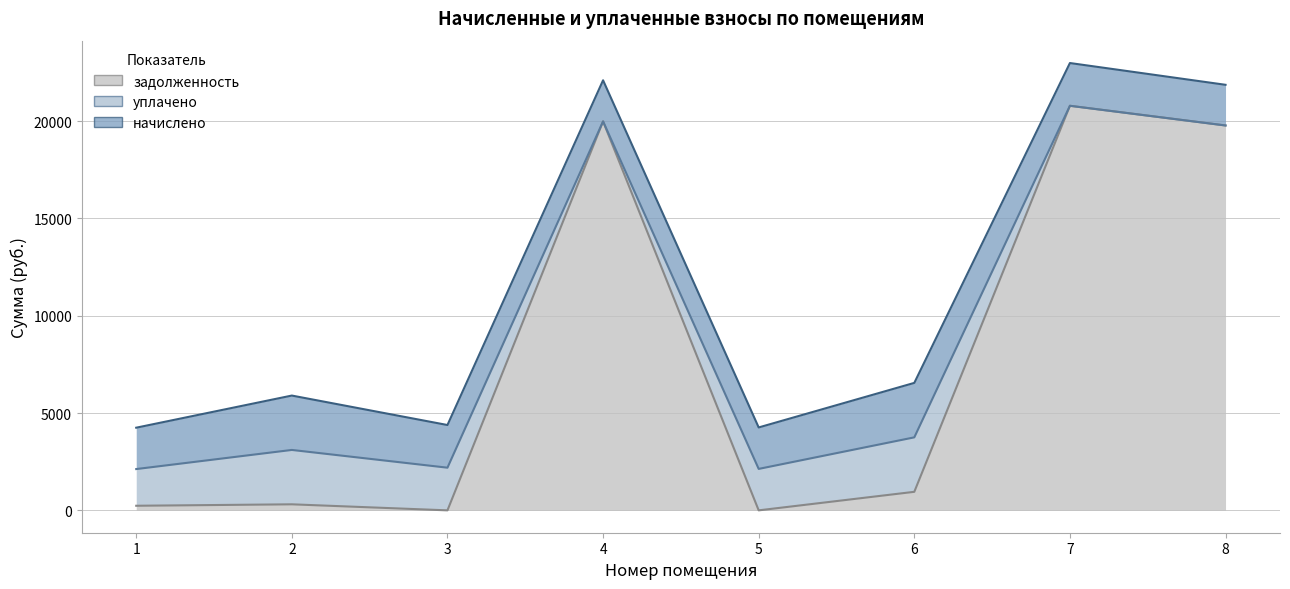

True or false: уплачено has a value of 0.0 at 8.

True